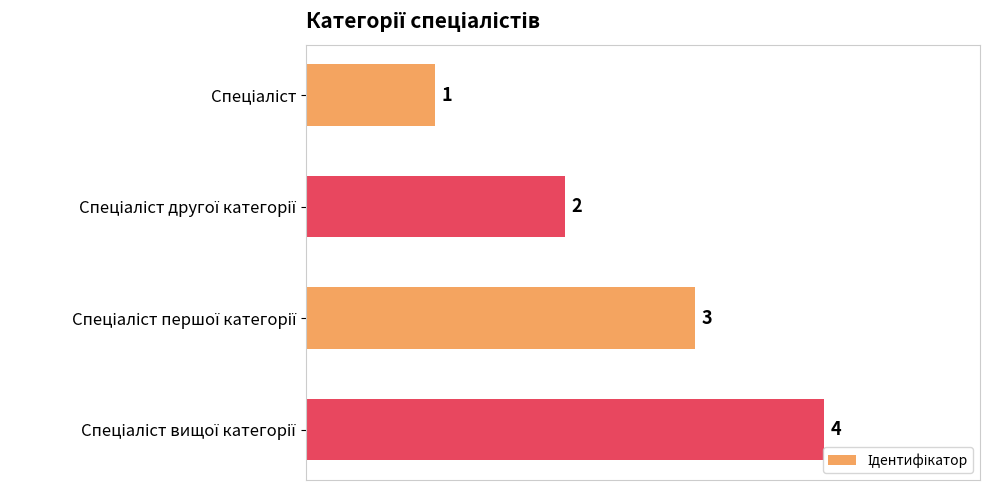

How many values are between 2 and 4?

3